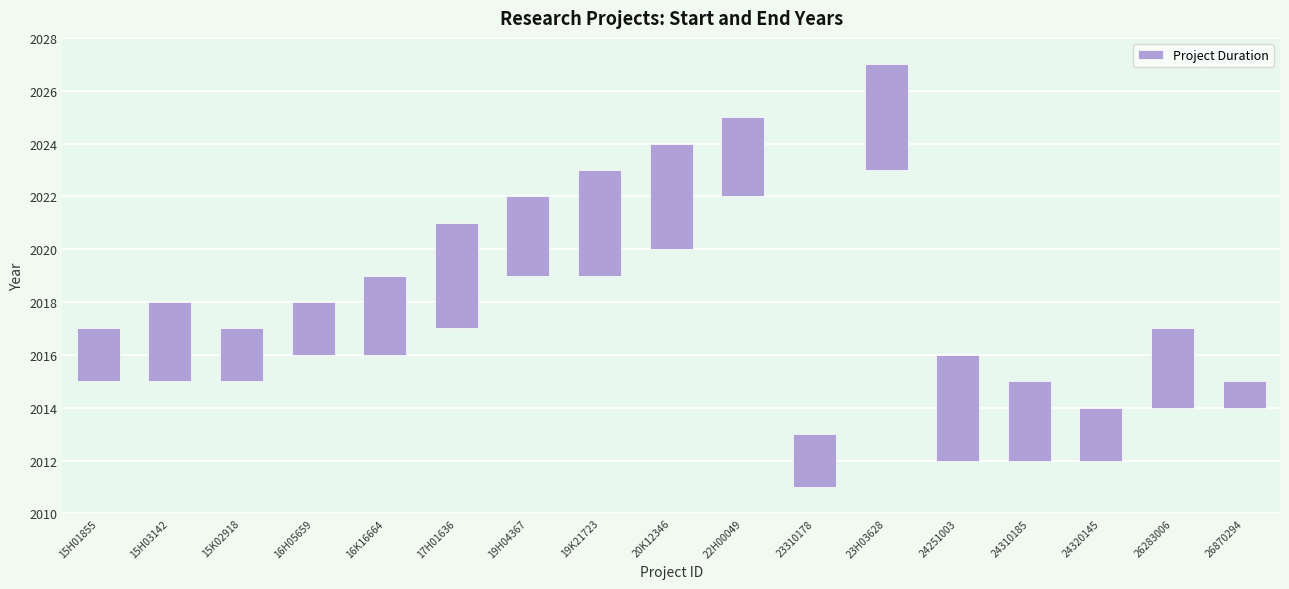

What is the label of the 4th bar from the right?

24310185